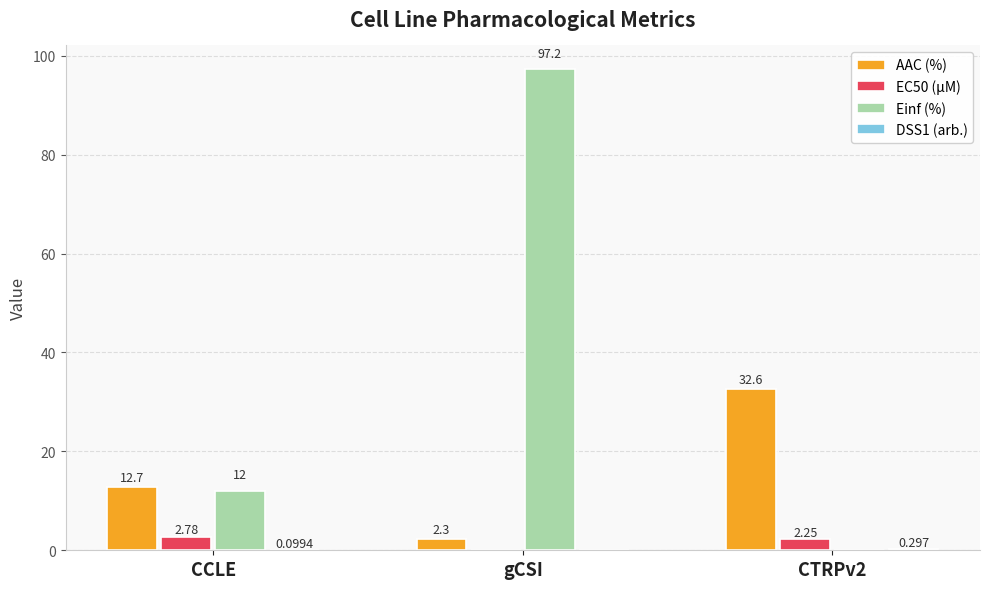

Which series changed the most between CCLE and gCSI?

Einf (%)